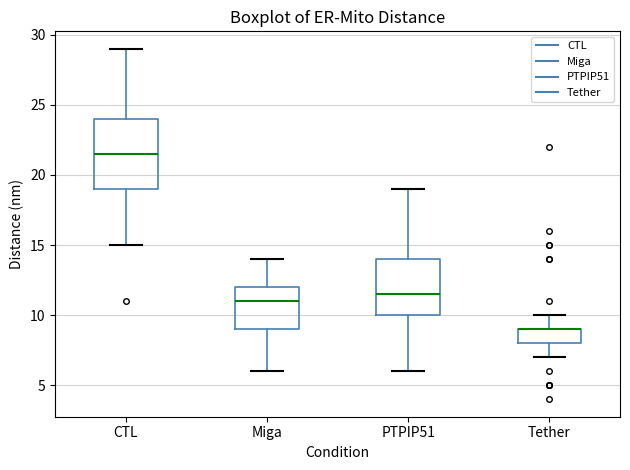

Reading left to right, transcribe this box plot: for each box, give where its median line is, the range the box spans, and where its two whiskers end, as read against the y-axis. The values are not printed on the chart, so give them approximately, as read against the axis.

CTL: median 21.5, box 19.0 to 24.0, whiskers 15.0 to 29.0
Miga: median 11.0, box 9.0 to 12.0, whiskers 6.0 to 14.0
PTPIP51: median 11.5, box 10.0 to 14.0, whiskers 6.0 to 19.0
Tether: median 9.0 (drawn on the box's upper edge), box 8.0 to 9.0, whiskers 7.0 to 10.0